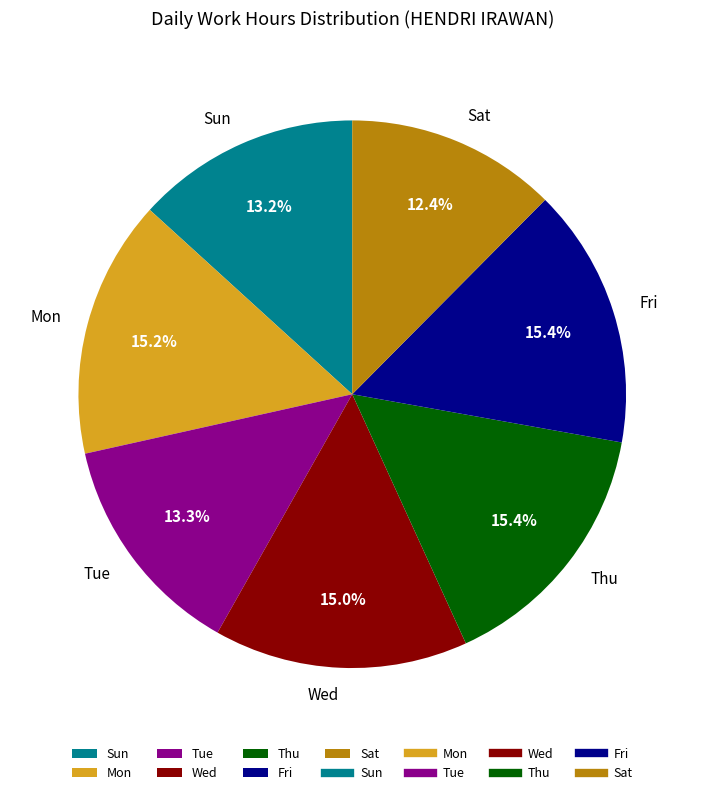

How many segments does this pie chart have?

7